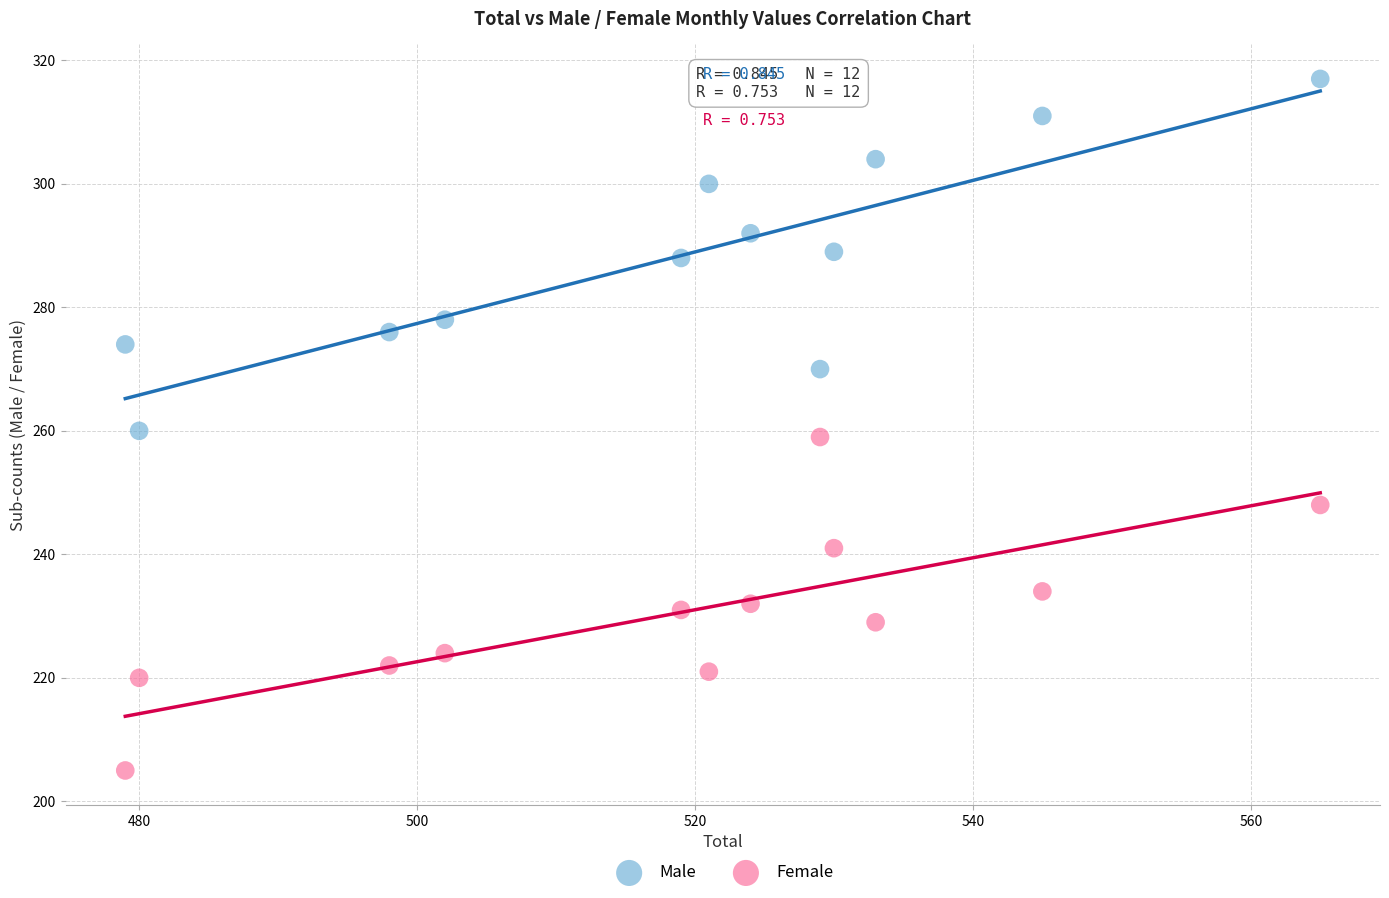

What is the X range (max minus min) for the scatter plot?

86